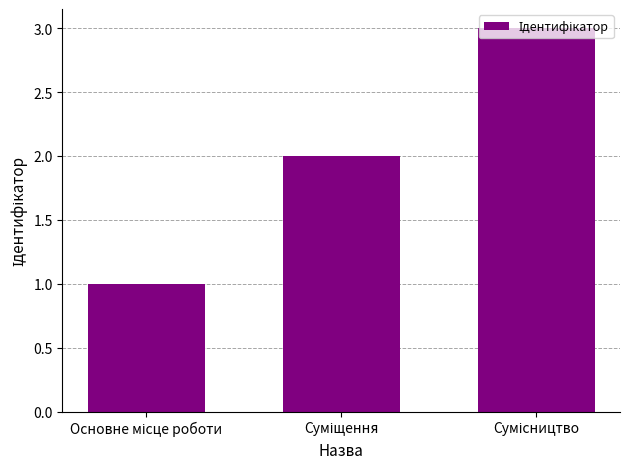

What is the greatest value displayed?

3